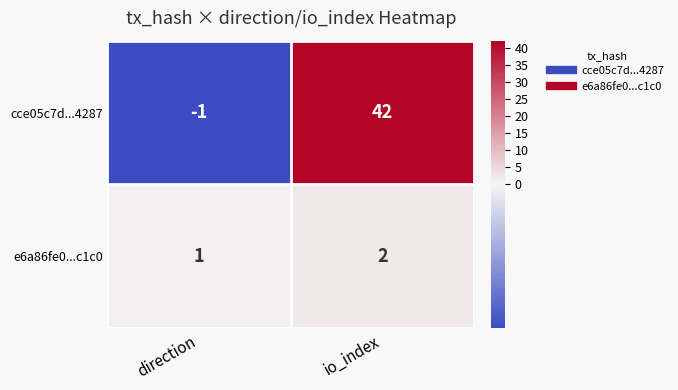

Between direction and io_index, which series saw the biggest shift?

cce05c7d...4287